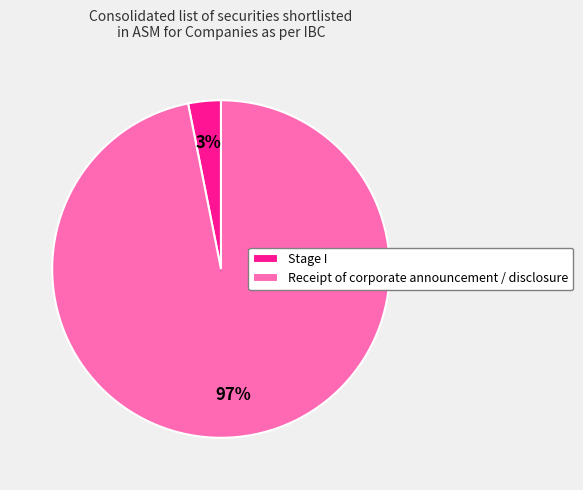

Which has a higher value, Stage I or Receipt of corporate announcement / disclosure?

Receipt of corporate announcement / disclosure